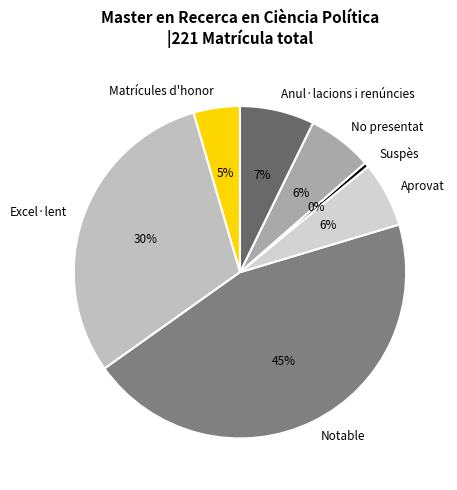

What is the largest slice in the pie chart?

Notable